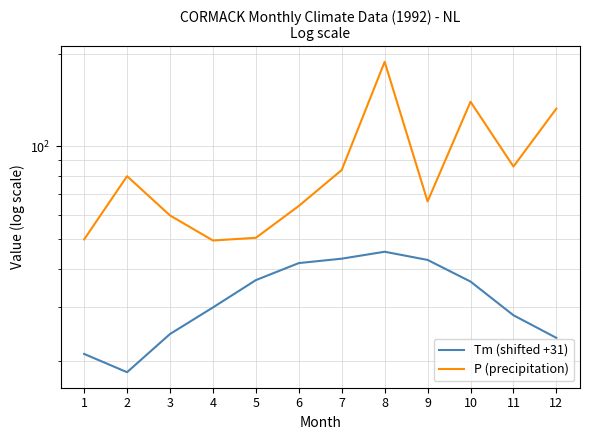

True or false: Tm (shifted +31) and P (precipitation) intersect in this chart.

False